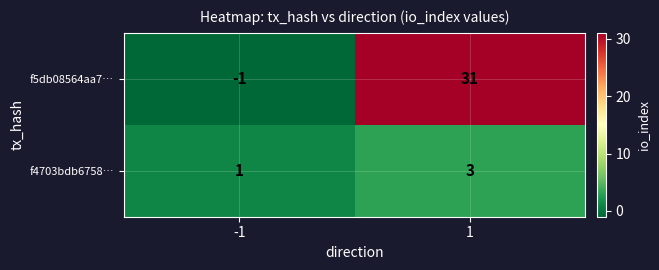

What is the sum of all f5db08564aa7… values?

30